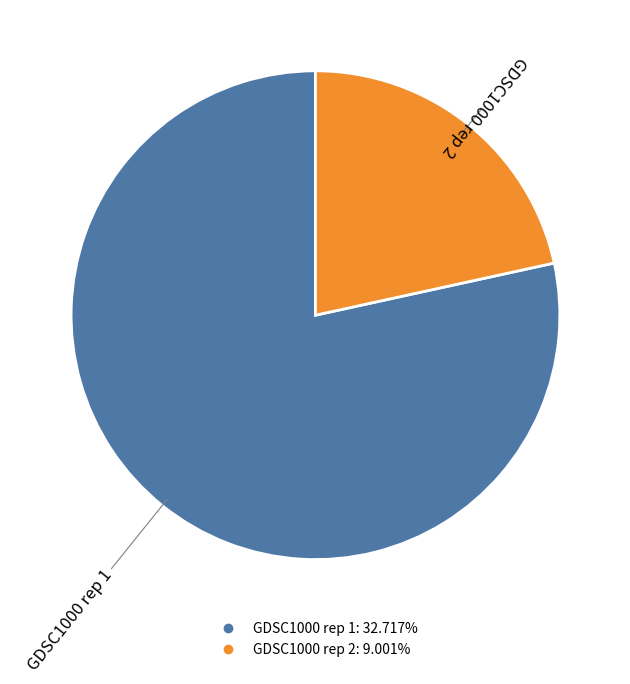

Which slice is the largest?

GDSC1000 rep 1